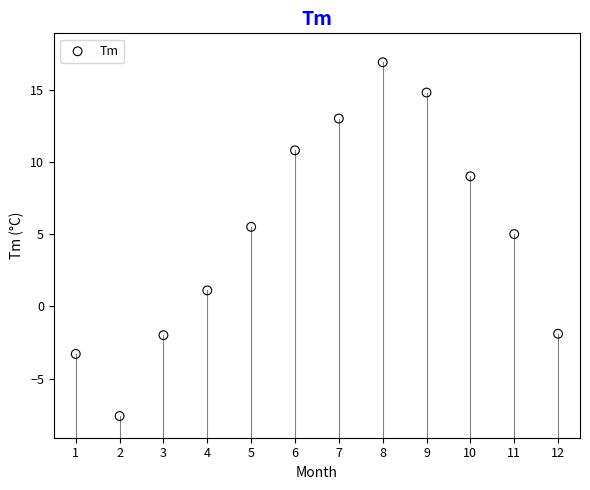

What is the range of X values (max minus min)?

11.0